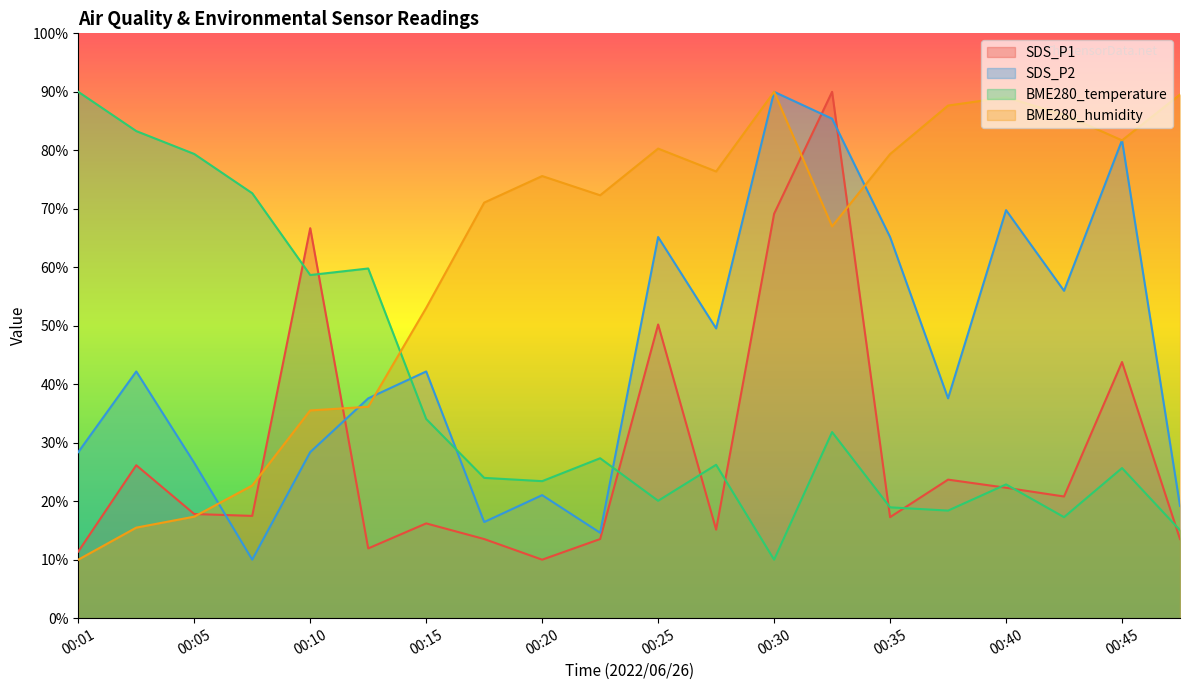

How many data points in BME280_temperature are less than 26?

10